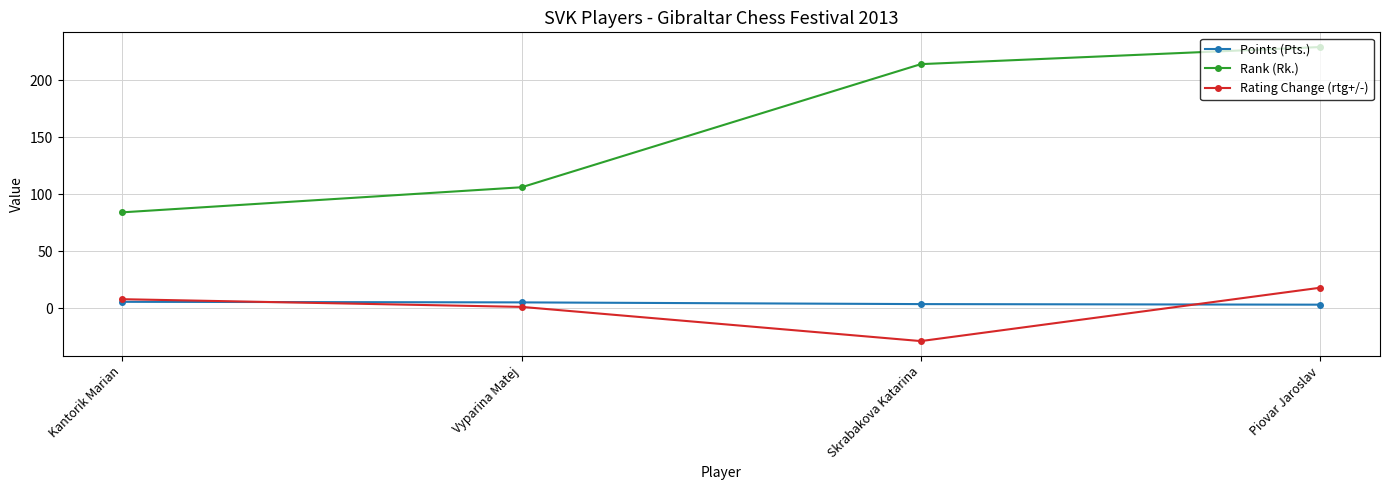

What is the value of the Points (Pts.) point at the 2nd from the left?

5.0